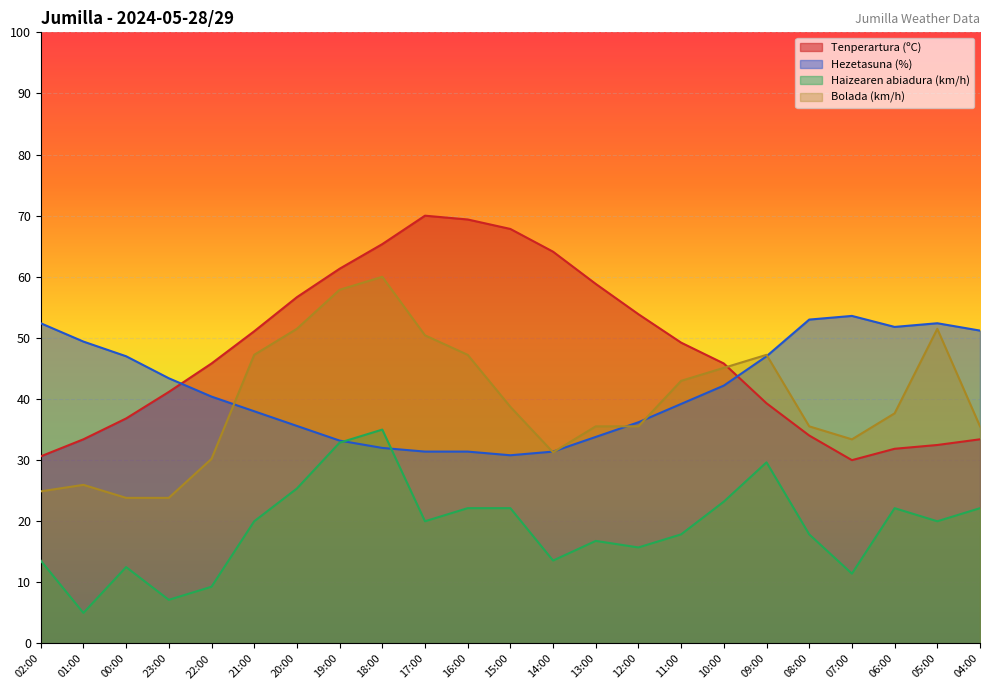

How many lines are shown in the chart?

4